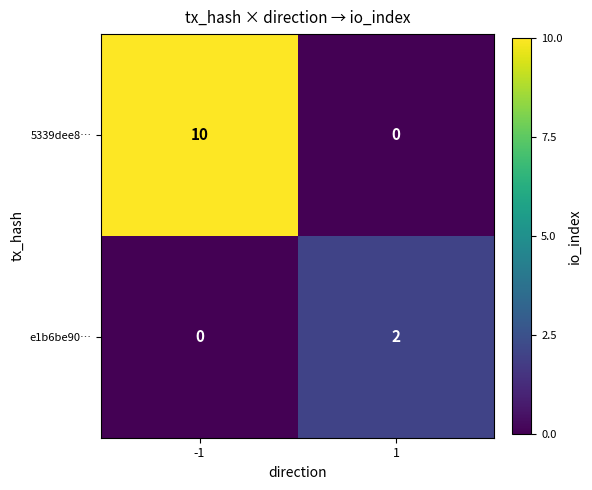

True or false: e1b6be90… has a value of 2 at 1.

True